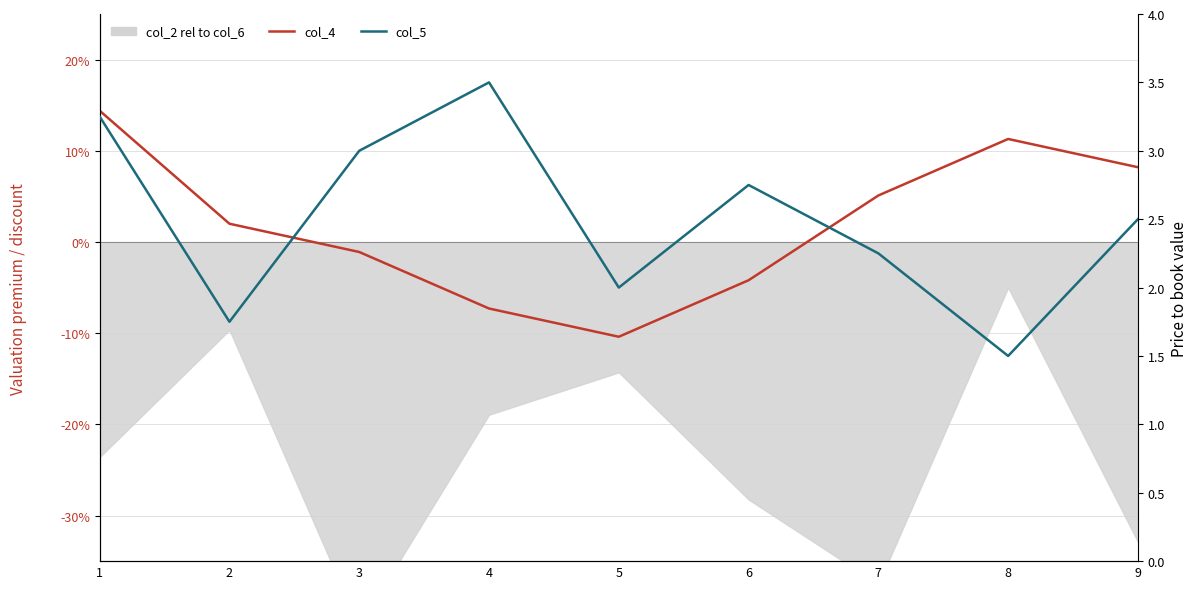

What is the greatest value displayed?

14.4